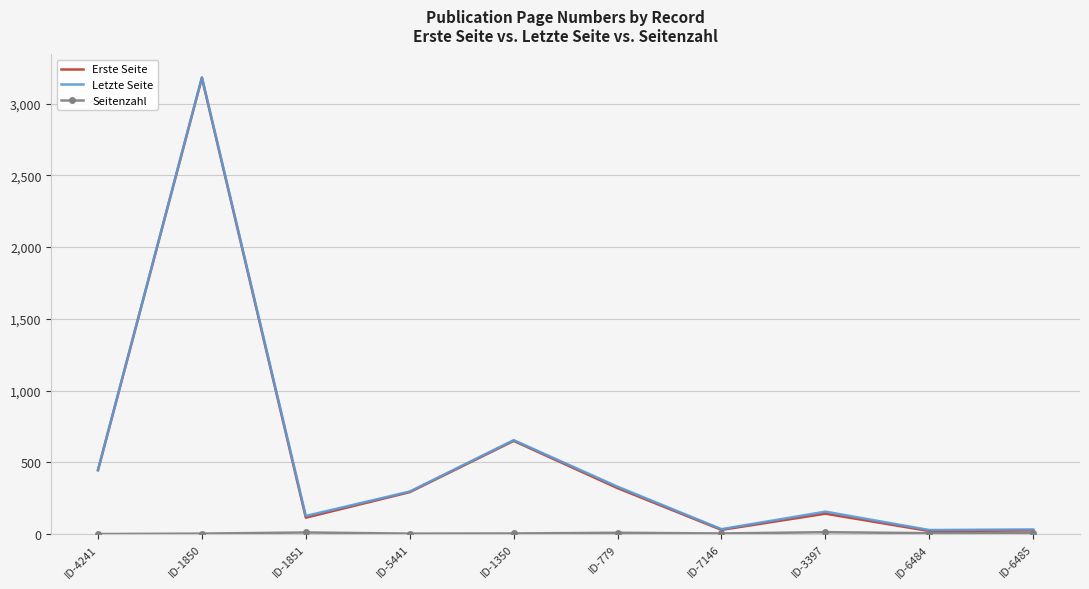

What is the maximum value shown in the chart?

3183